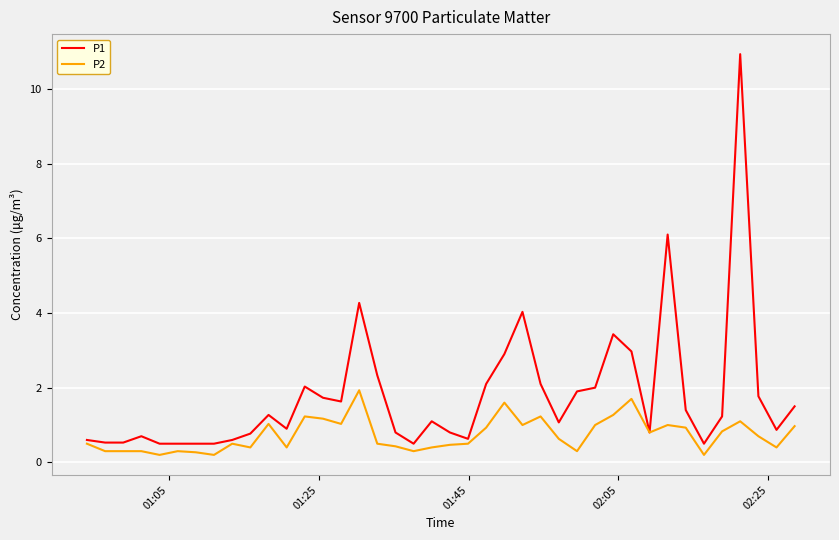

List the series in order of their peak value, lowest first.

P2, P1